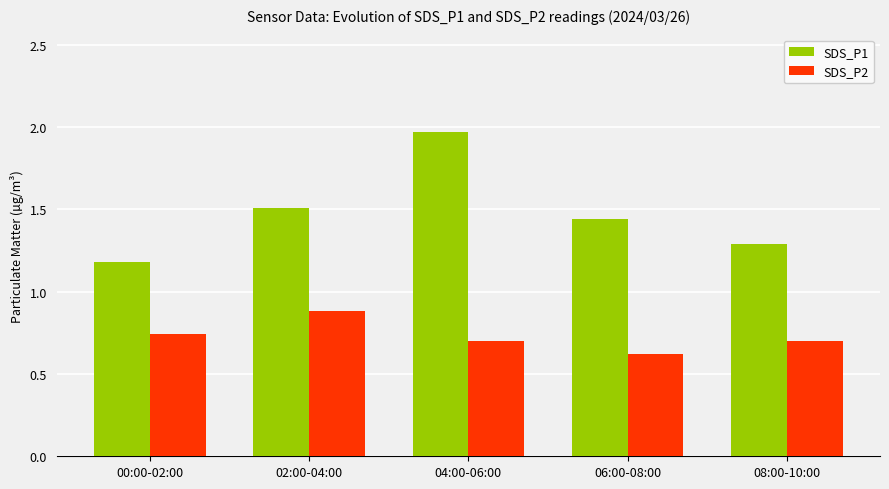

Between 00:00-02:00 and 06:00-08:00, which series saw the biggest shift?

SDS_P1